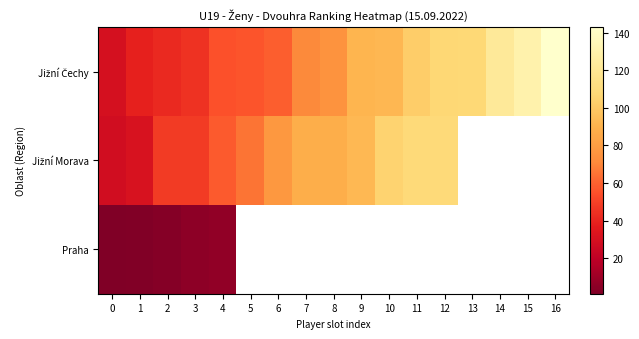

Between 9 and 14, which series saw the biggest shift?

Jižní Čechy